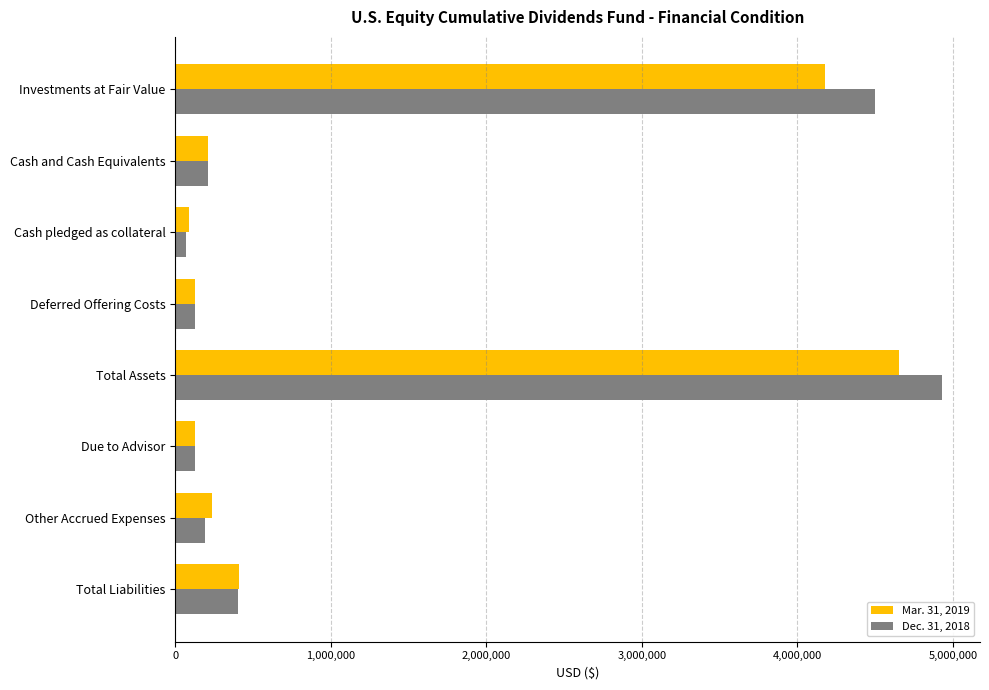

How many series are shown in this chart?

2